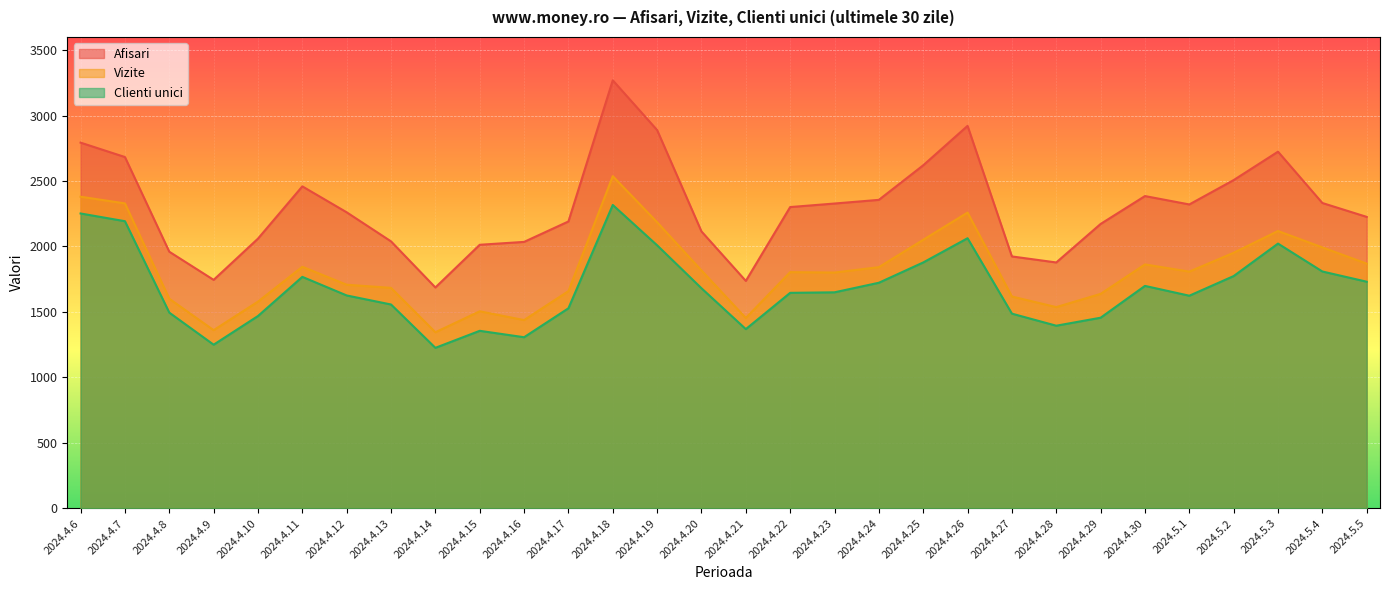

At how many categories does at least one series exceed 1598?

30